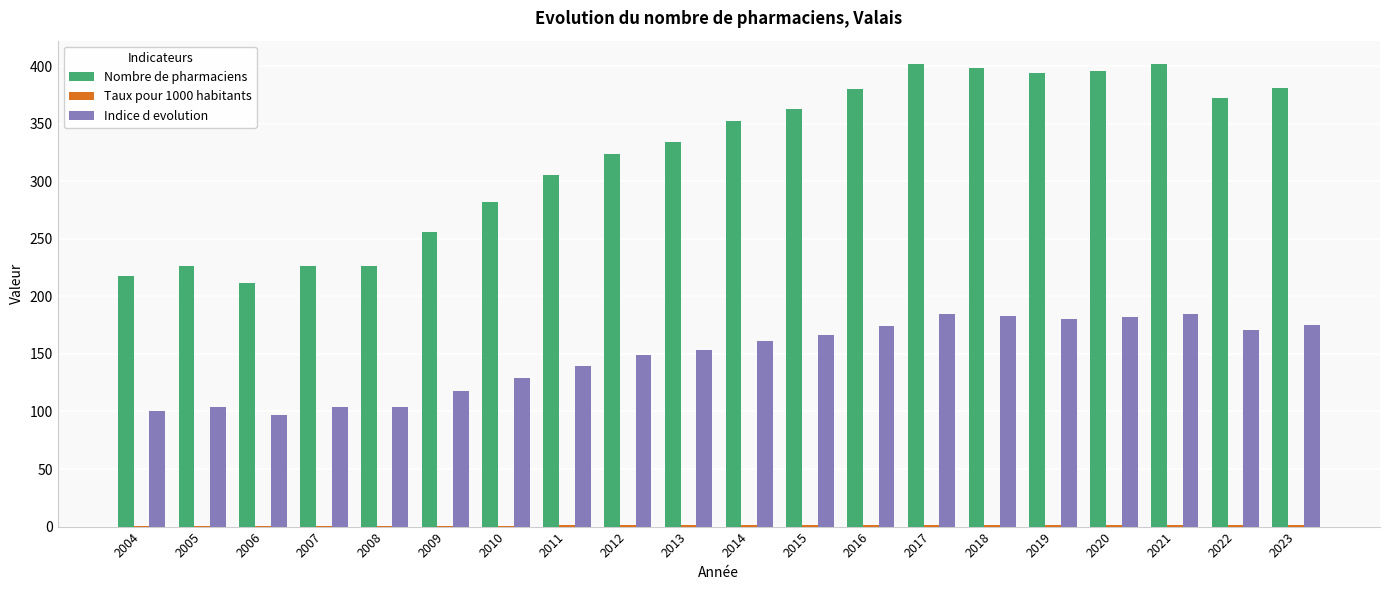

What is the difference between the Nombre de pharmaciens values at 2014 and 2022?

20.0